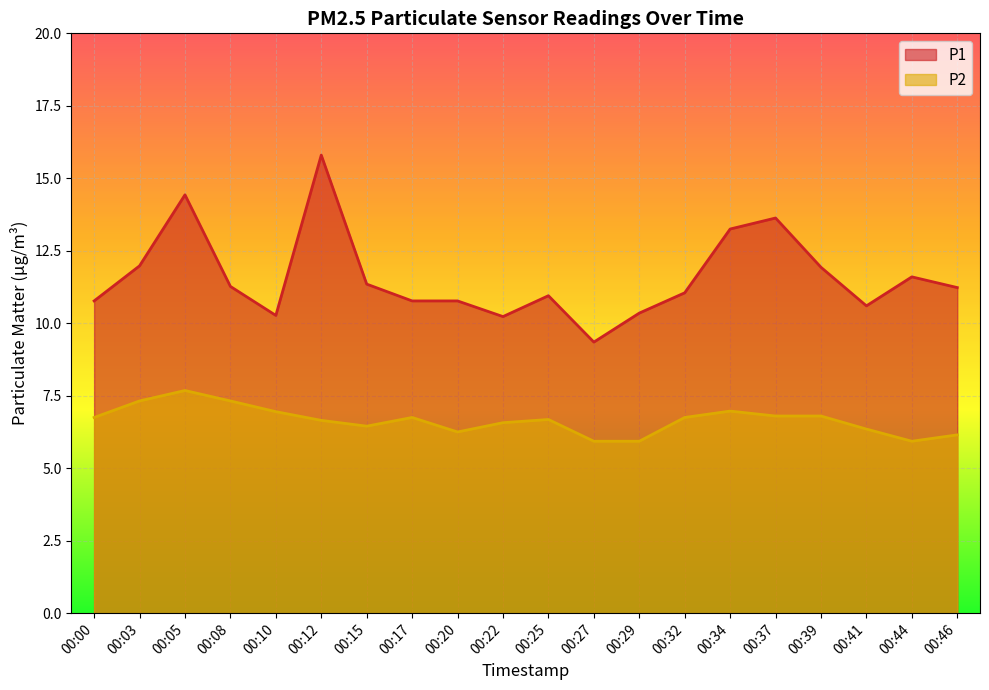

Which series has the largest total across all categories?

P1